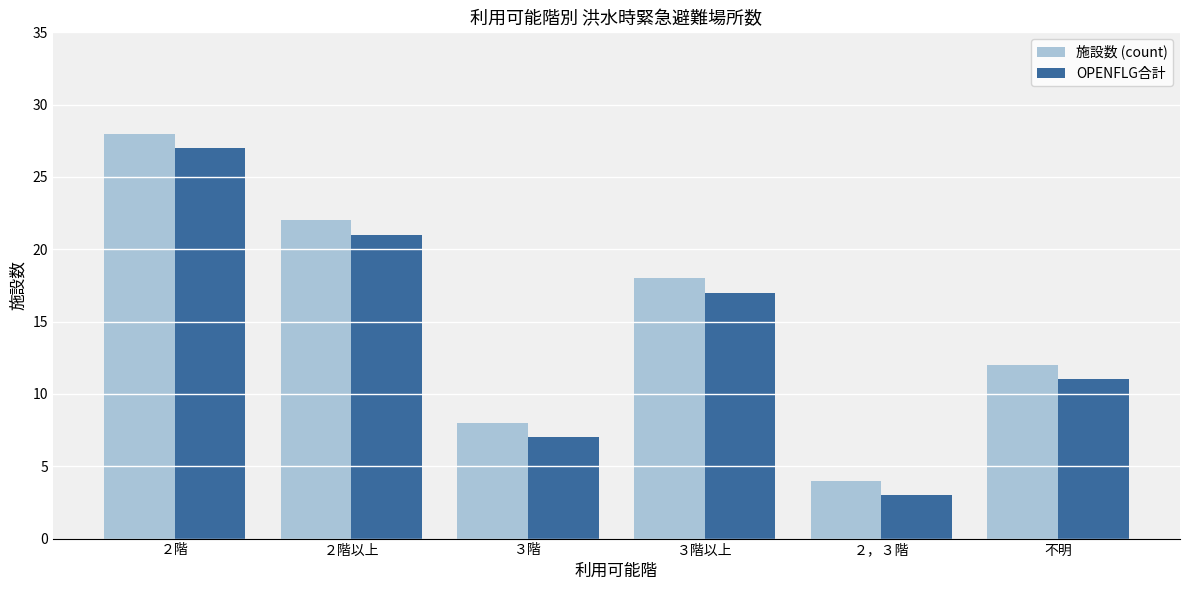

Reading left to right, extract all data points from this chart.

施設数 (count): 28	22	8	18	4	12
OPENFLG合計: 27	21	7	17	3	11